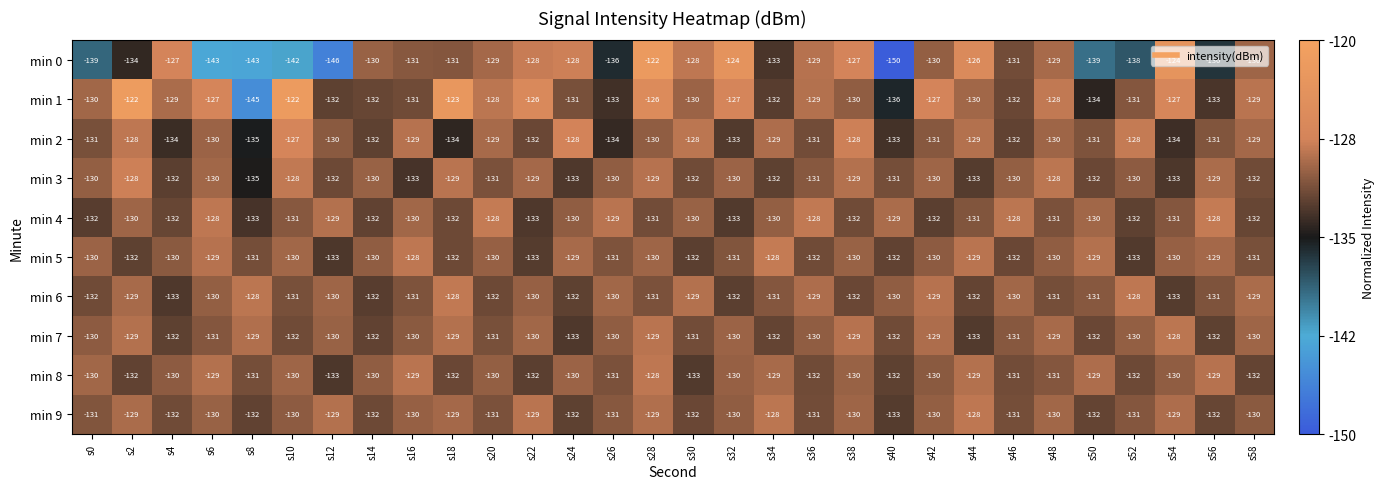

Which series has the largest total across all categories?

min 1